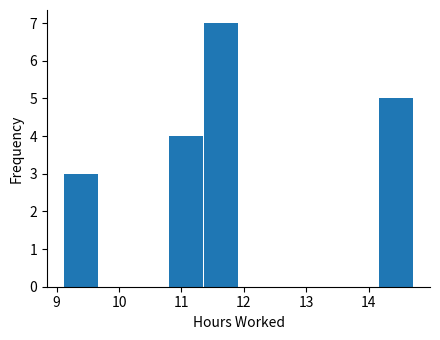

Which range on the x-axis has the tallest bar?

11.4 to 11.9